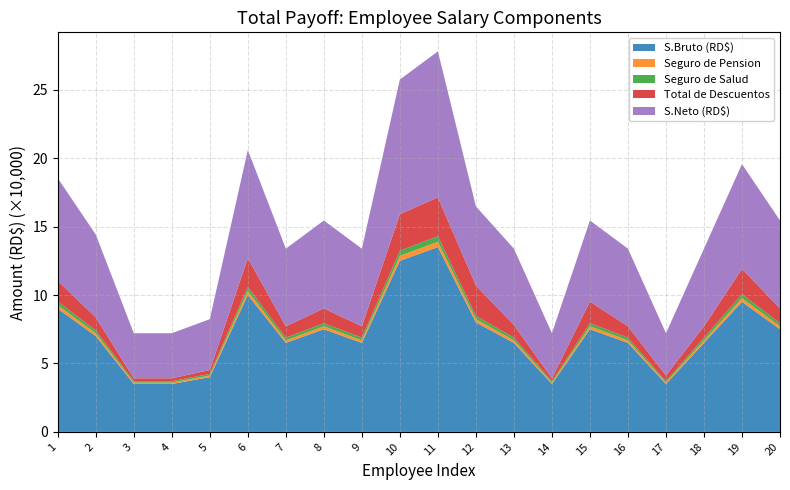

Reading left to right, transcribe all the data shown in this chart.

S.Bruto (RD$): 1=90000.0	2=70000.0	3=35000.0	4=35000.0	5=40000.0	6=100000.0	7=65000.0	8=75000.0	9=65000.0	10=125000.0	11=135000.0	12=80000.0	13=65000.0	14=35000.0	15=75000.0	16=65000.0	17=35000.0	18=65000.0	19=95000.0	20=75000.0
Seguro de Pension: 1=2583.0	2=2009.0	3=1004.5	4=1004.5	5=1148.0	6=2870.0	7=1865.5	8=2152.5	9=1865.5	10=3587.5	11=3874.5	12=2296.0	13=1865.5	14=1004.5	15=2152.5	16=1865.5	17=1004.5	18=1865.5	19=2726.5	20=2152.5
Seguro de Salud: 1=2736.0	2=2128.0	3=1064.0	4=1064.0	5=1216.0	6=3040.0	7=1976.0	8=2280.0	9=1976.0	10=3800.0	11=4104.0	12=2432.0	13=1976.0	14=1064.0	15=2280.0	16=1976.0	17=1064.0	18=1976.0	19=2888.0	20=2280.0
Total de Descuentos: 1=15097.1	2=9530.5	3=2093.5	4=2093.5	5=2831.7	6=21015.5	7=8294.1	8=10766.9	9=8294.1	10=26648.5	11=28341.7	12=22253.9	13=9294.1	14=2093.5	15=15766.9	16=8294.1	17=4093.5	18=8294.1	19=18465.2	20=10766.9
S.Neto (RD$): 1=74902.9	2=60469.5	3=32906.5	4=32906.5	5=37168.3	6=78984.5	7=56705.9	8=64233.1	9=56705.9	10=98351.5	11=106658.3	12=57746.1	13=55705.9	14=32906.5	15=59233.1	16=56705.9	17=30906.5	18=56705.9	19=76534.8	20=64233.1